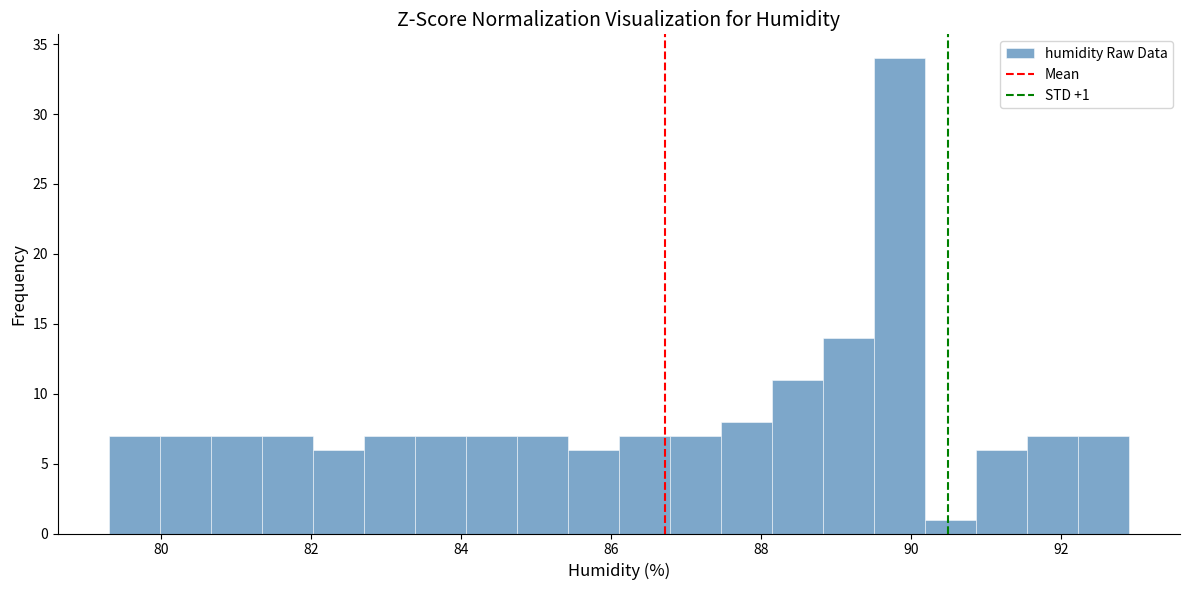

Around what value on the x-axis is the tallest bar? Give the approximate position of its centre, as read against the axis.

89.8